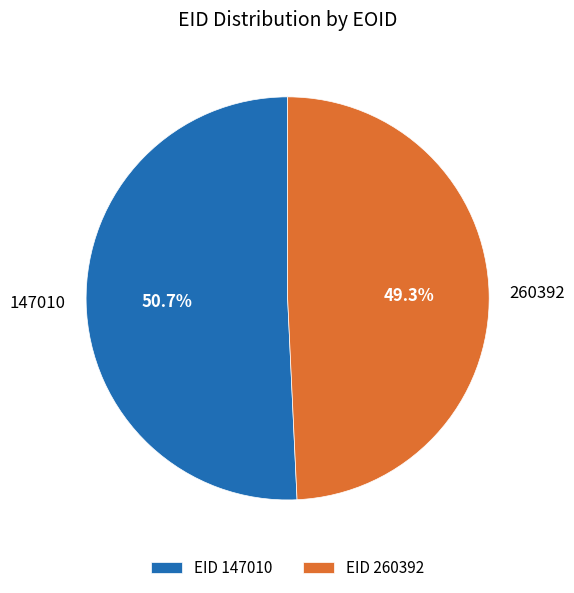

To the nearest percent, what percentage of the pie is 147010?

51%